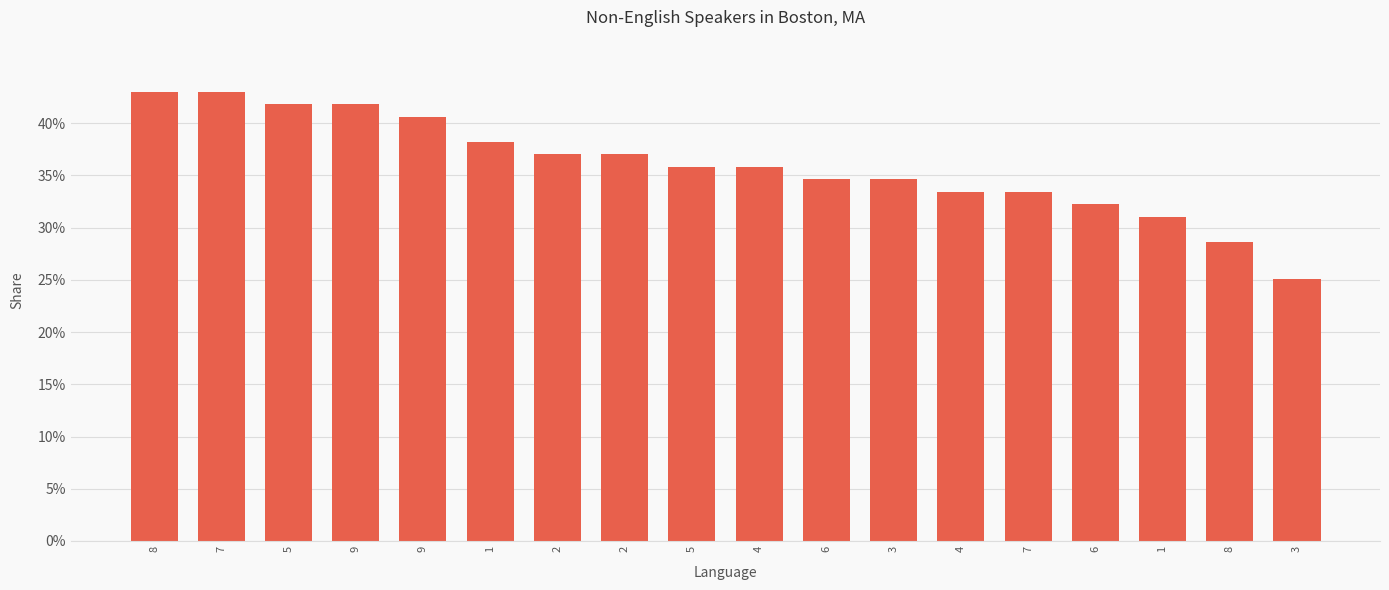

What is the value of the 16th bar from the left?

38.2